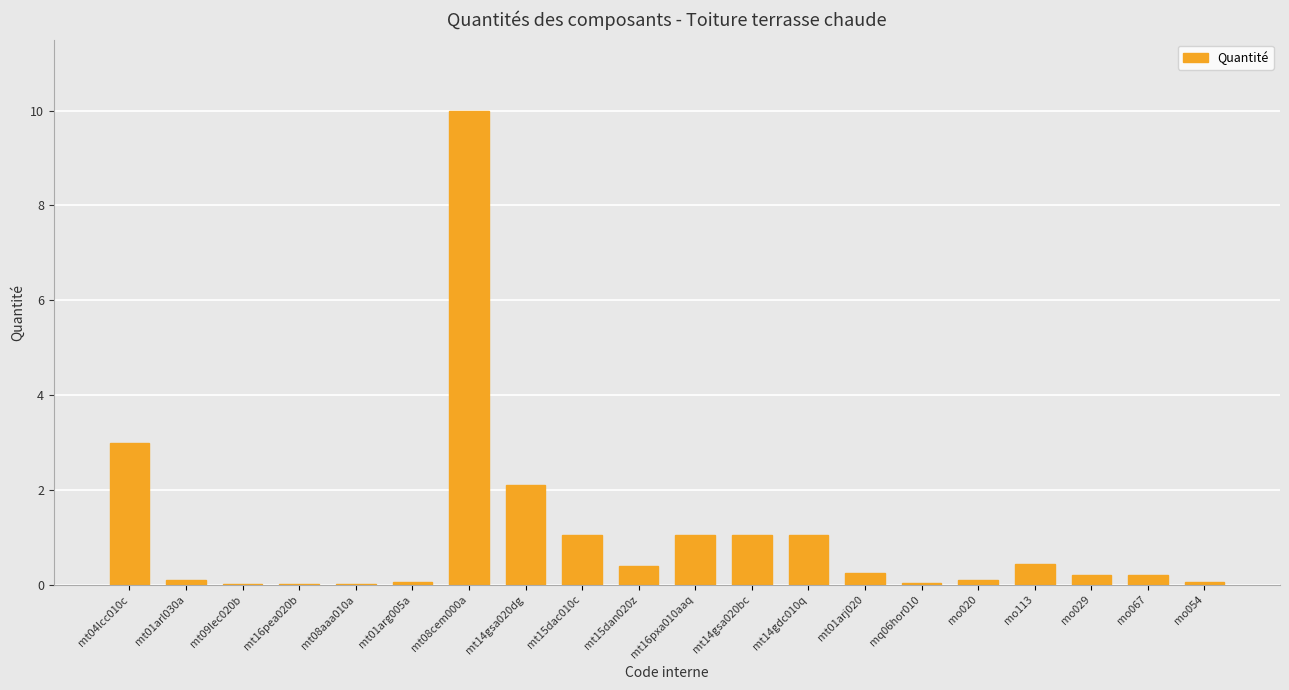

True or false: the data shows 2.1 at mt14gsa020dg.

True